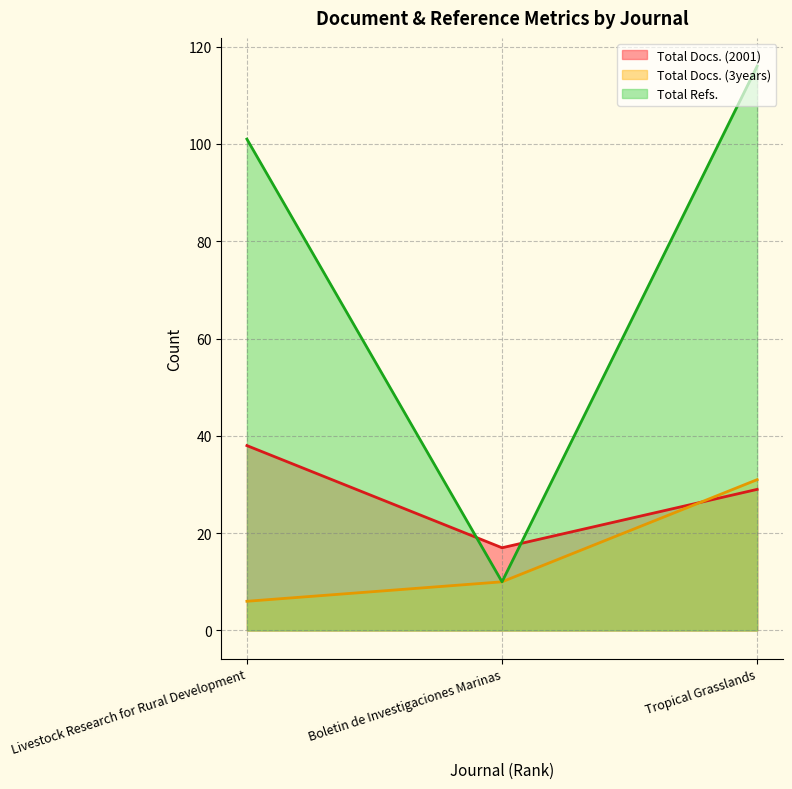

What is the label of the 1st point from the left?

Livestock Research for Rural Development